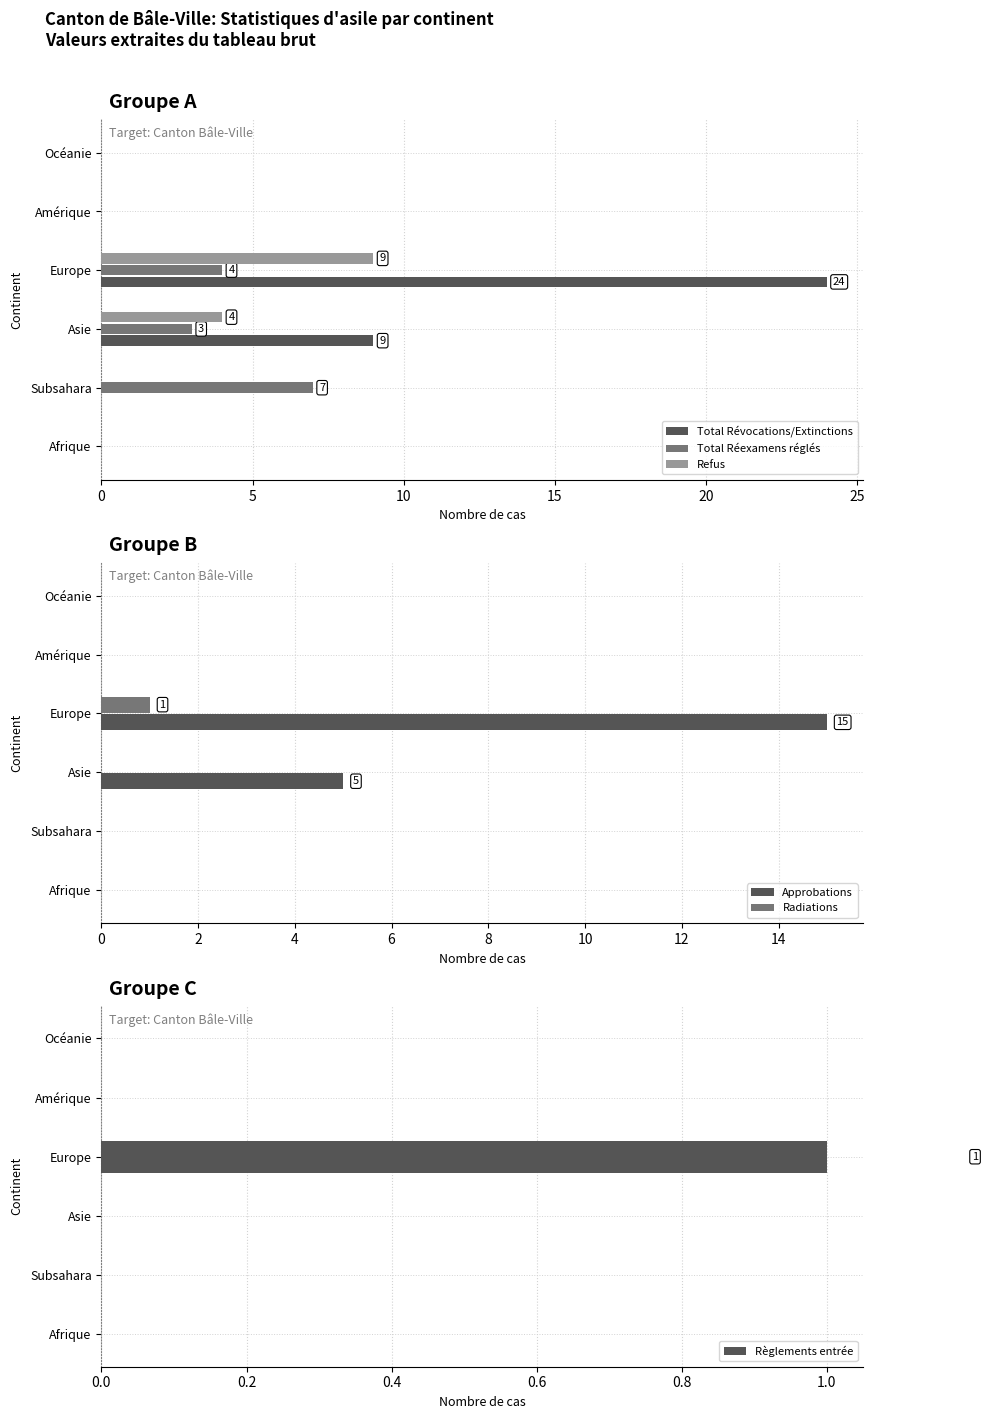

Count the number of data series in this chart.

6